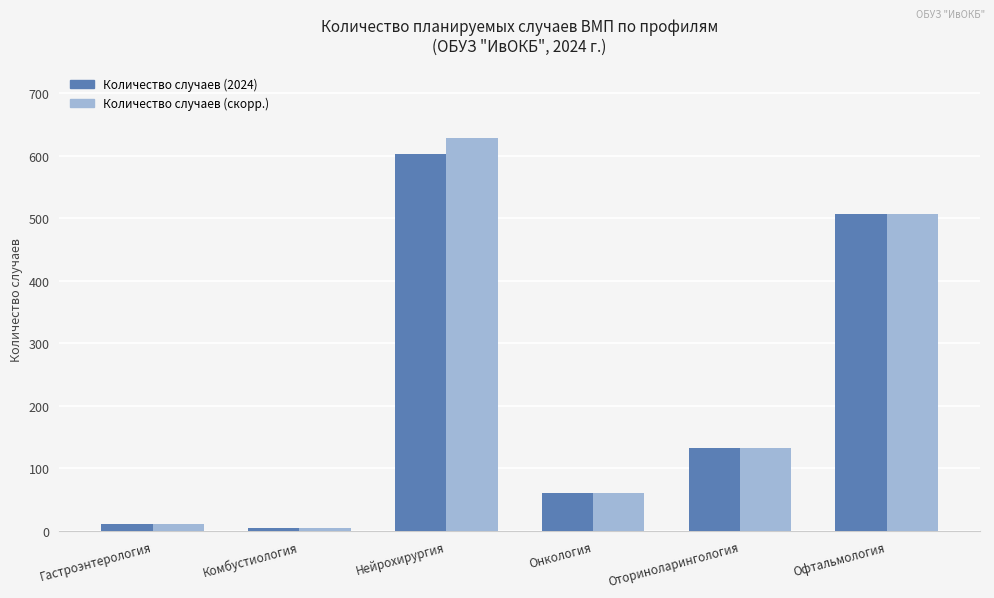

How many groups of bars are there?

6